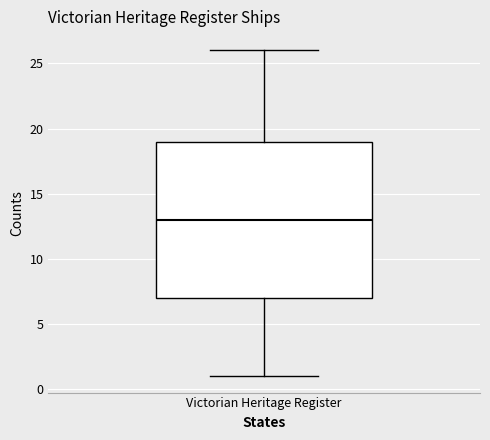

Transcribe this box plot: give where the median line is, the range the box spans, and where the two whiskers end, as read against the y-axis. The values are not printed on the chart, so give them approximately, as read against the axis.

median 13, box 7 to 19, whiskers 1 to 26